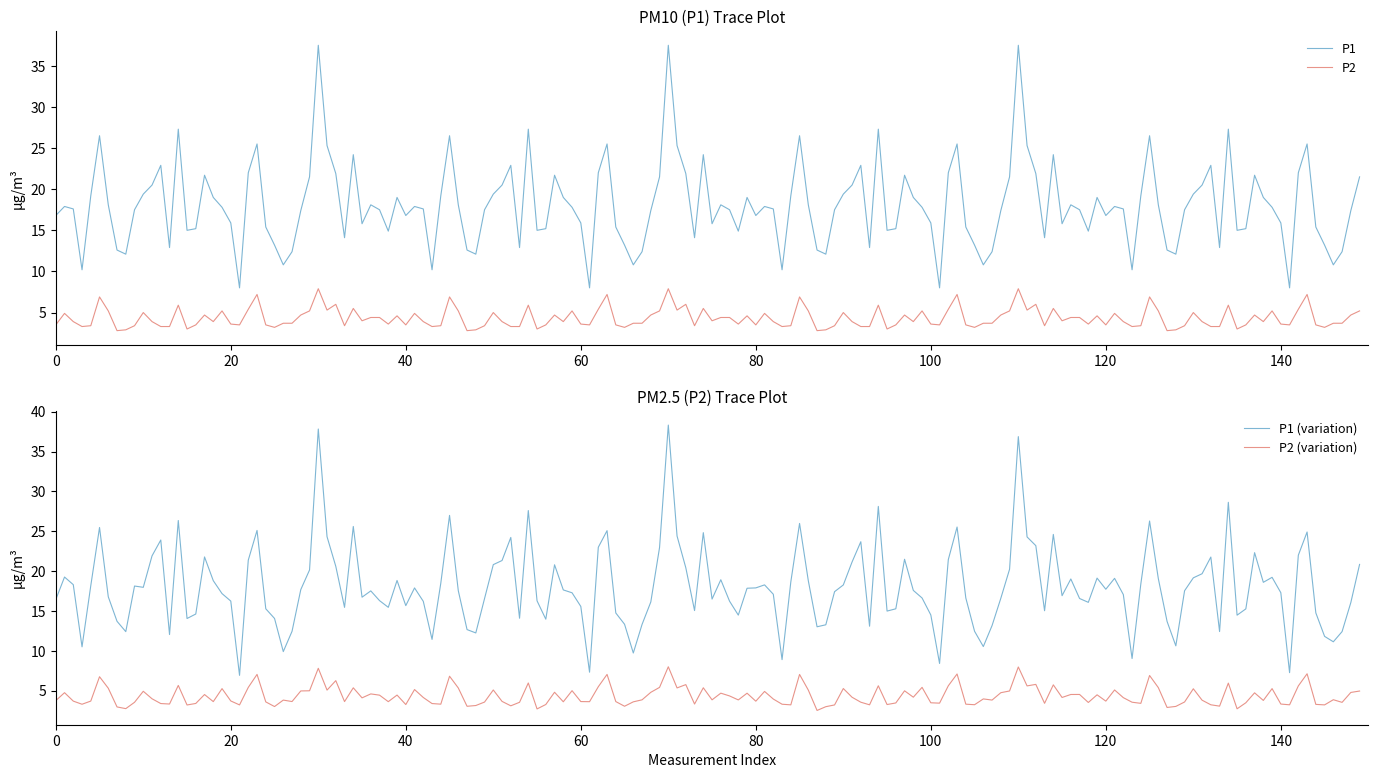

What is the minimum value for P1?

8.0